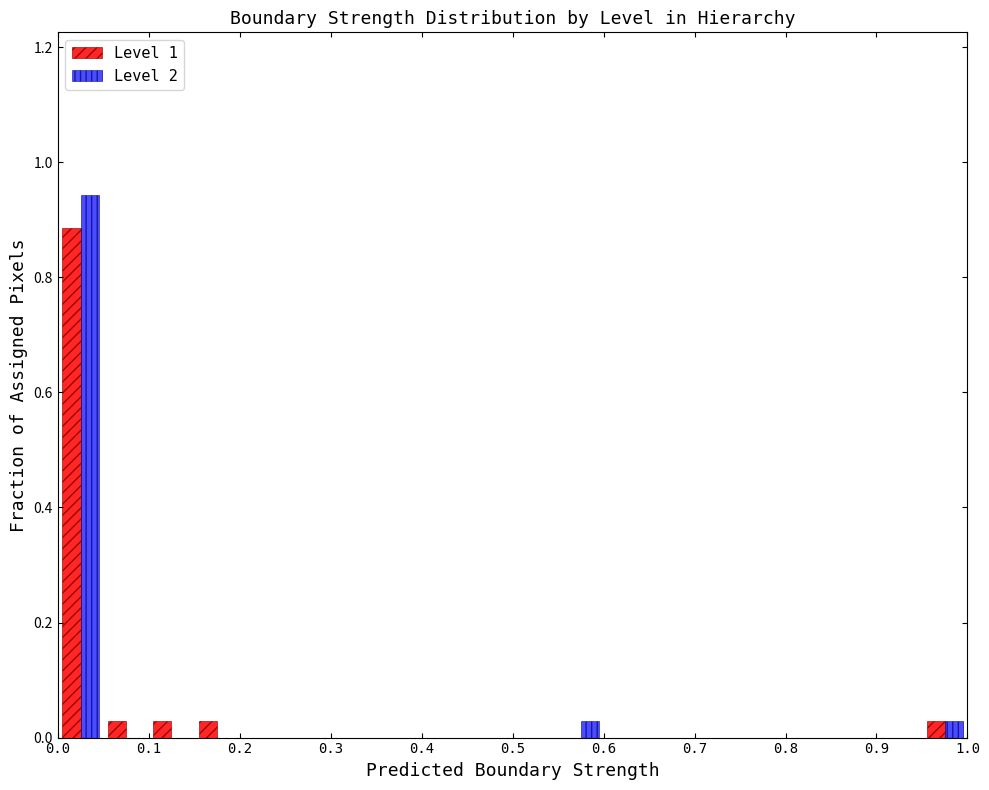

Reading left to right, list every range on the x-axis with the height of the bar of each series over it. The values are not printed on the chart, so give them approximately, as read against the axis.

0.00 to 0.05: Level 1=0.88	Level 2=0.94
0.05 to 0.10: Level 1=0.02	Level 2=0
0.10 to 0.15: Level 1=0.02	Level 2=0
0.15 to 0.20: Level 1=0.02	Level 2=0
0.20 to 0.25: Level 1=0	Level 2=0
0.25 to 0.30: Level 1=0	Level 2=0
0.30 to 0.35: Level 1=0	Level 2=0
0.35 to 0.40: Level 1=0	Level 2=0
0.40 to 0.45: Level 1=0	Level 2=0
0.45 to 0.50: Level 1=0	Level 2=0
0.50 to 0.55: Level 1=0	Level 2=0
0.55 to 0.60: Level 1=0	Level 2=0.02
0.60 to 0.65: Level 1=0	Level 2=0
0.65 to 0.70: Level 1=0	Level 2=0
0.70 to 0.75: Level 1=0	Level 2=0
0.75 to 0.80: Level 1=0	Level 2=0
0.80 to 0.85: Level 1=0	Level 2=0
0.85 to 0.90: Level 1=0	Level 2=0
0.90 to 0.95: Level 1=0	Level 2=0
0.95 to 1.00: Level 1=0.02	Level 2=0.02